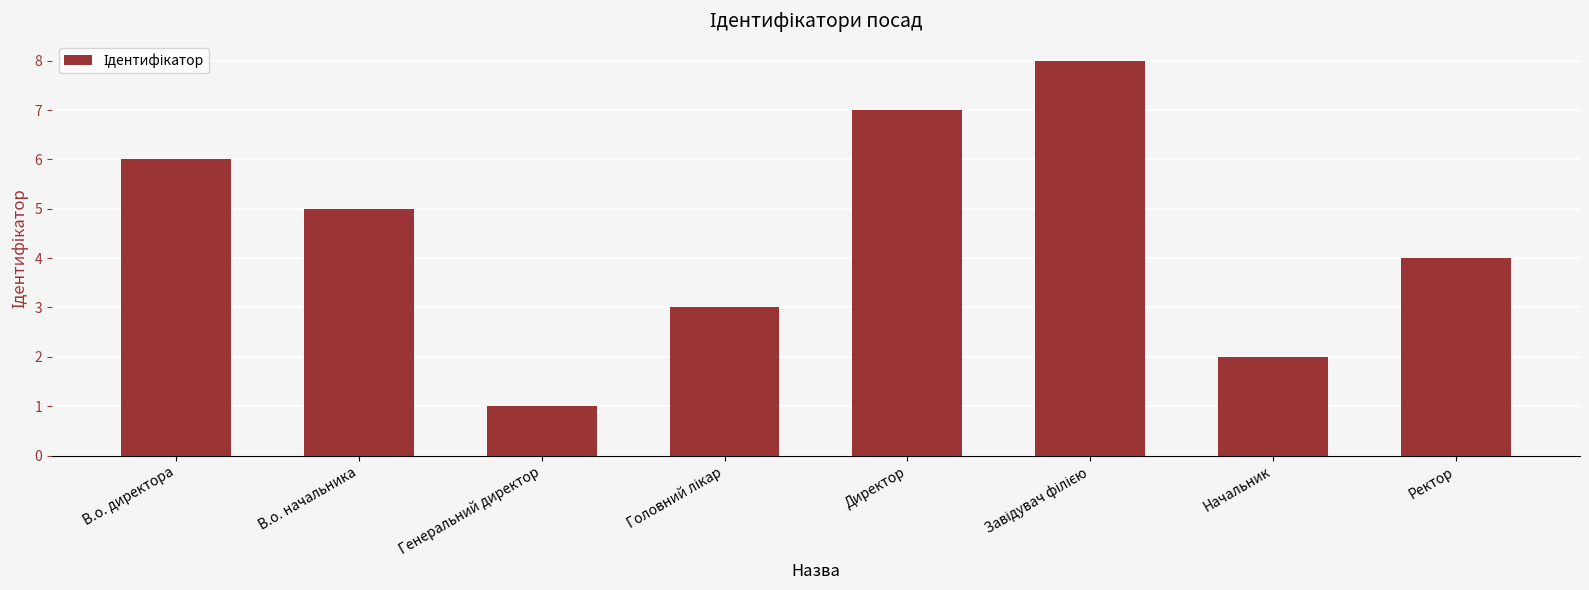

How many series are shown in this chart?

1